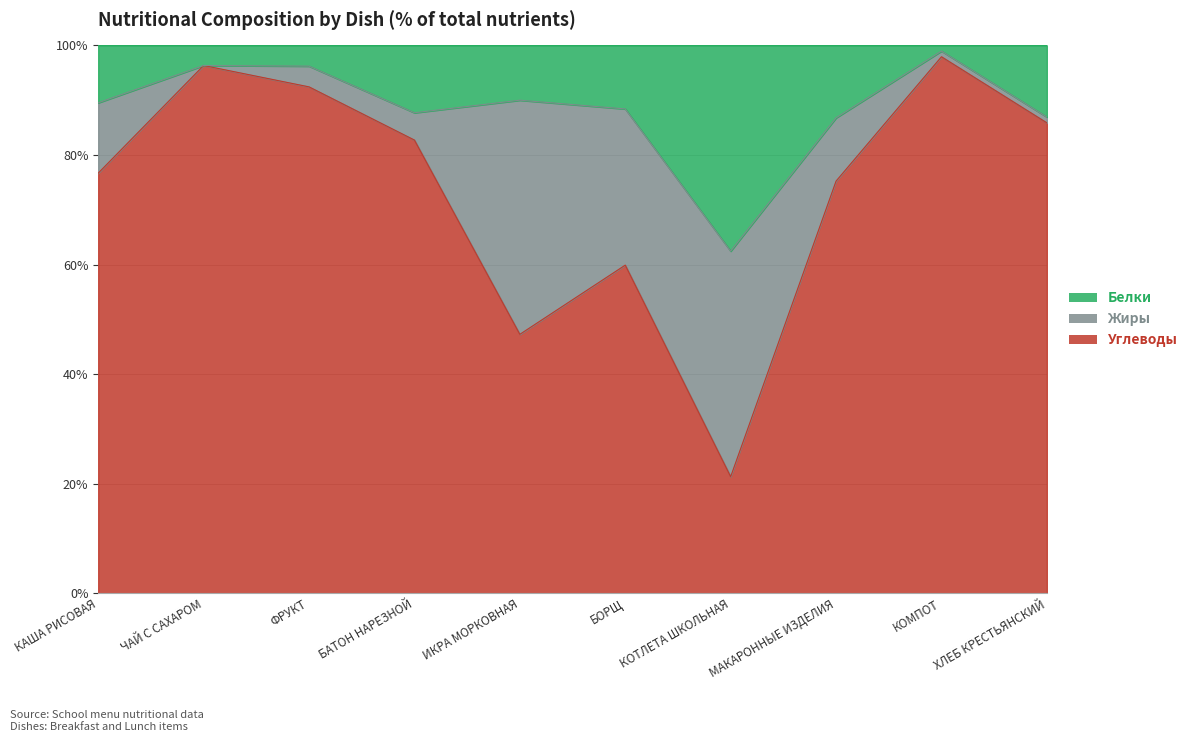

Is it true that Углеводы equals 125.8 at ЧАЙ С САХАРОМ?

False